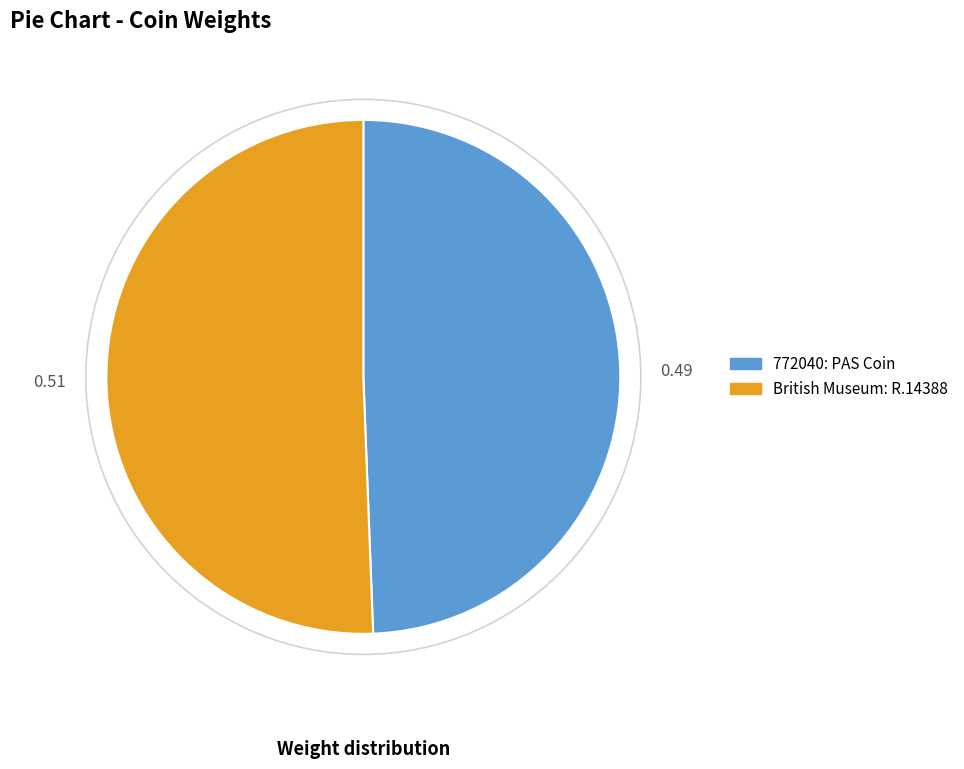

What is the majority slice?

British Museum: R.14388